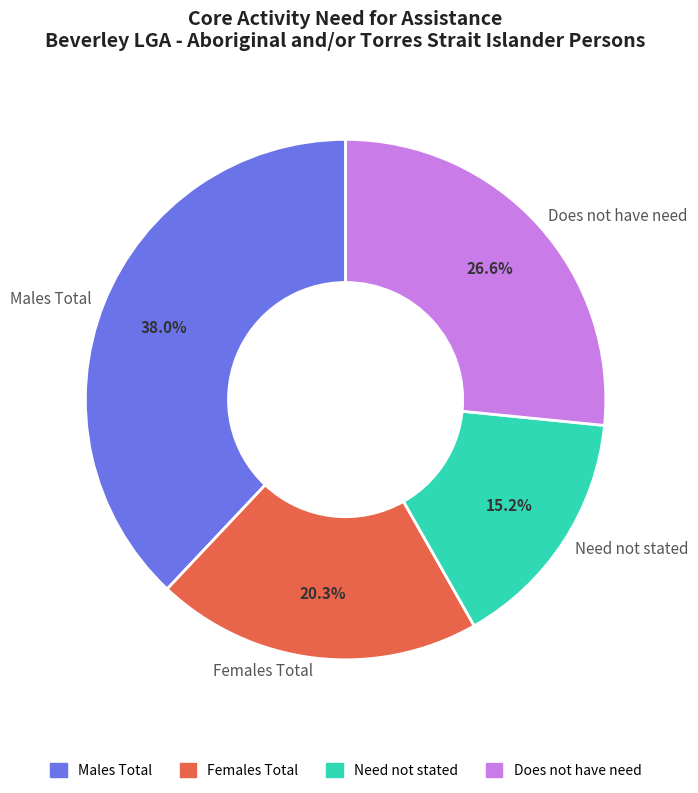

Combined, what portion of the pie is Need not stated and Does not have need?

41.8%